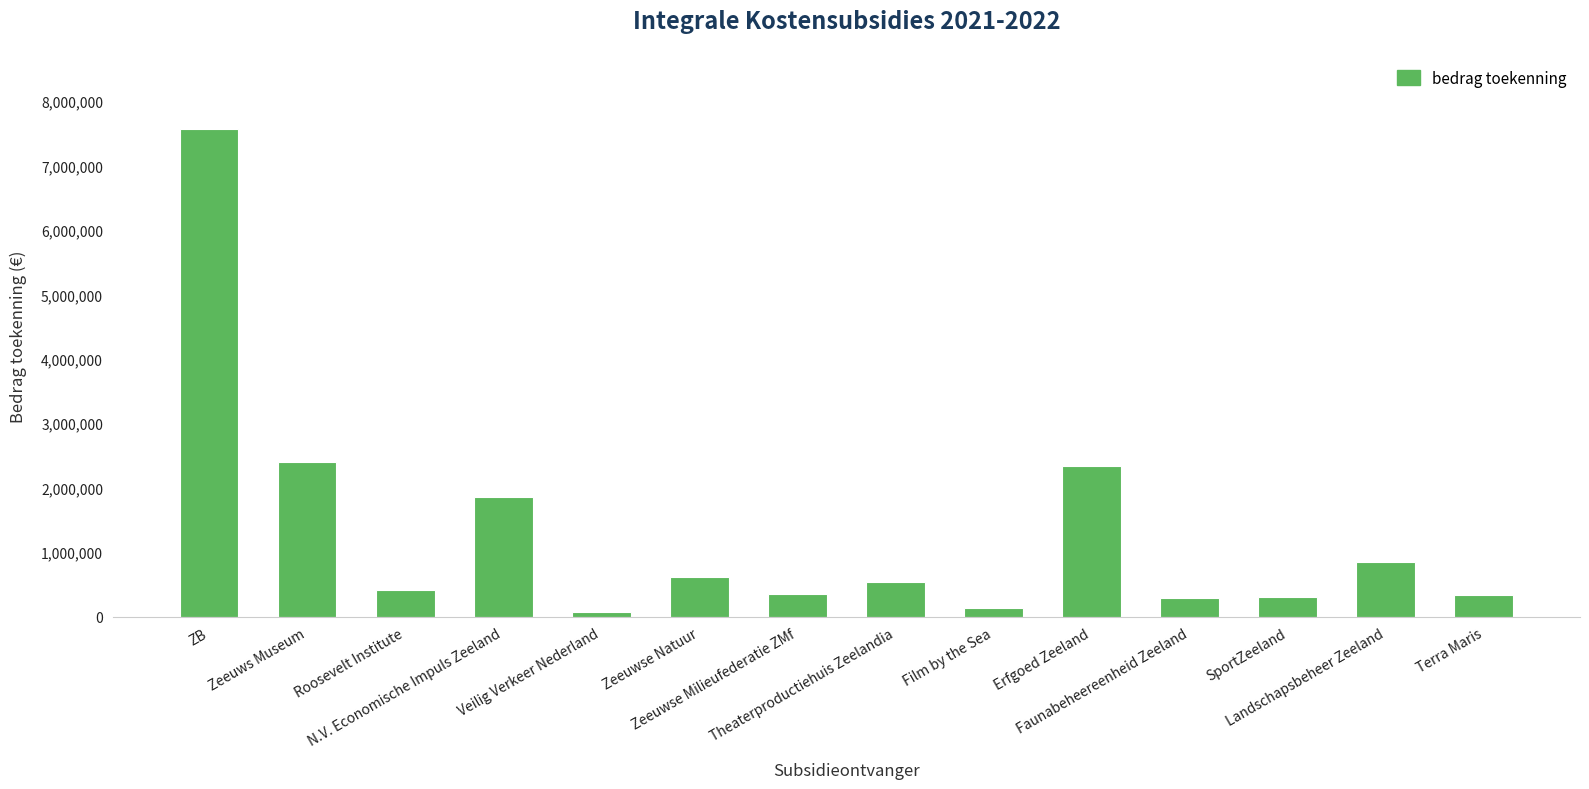

What is the difference between the maximum and minimum values?

7494509